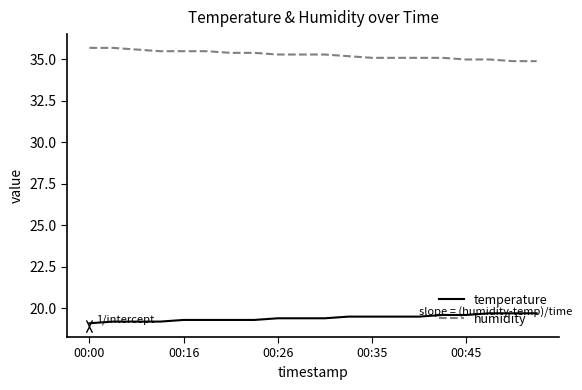

Reading left to right, transcribe all the data shown in this chart.

temperature: 19.1	19.2	19.2	19.2	19.3	19.3	19.3	19.3	19.4	19.4	19.4	19.5	19.5	19.5	19.5	19.6	19.6	19.7	19.7	19.7
humidity: 35.7	35.7	35.6	35.5	35.5	35.5	35.4	35.4	35.3	35.3	35.3	35.2	35.1	35.1	35.1	35.1	35.0	35.0	34.9	34.9